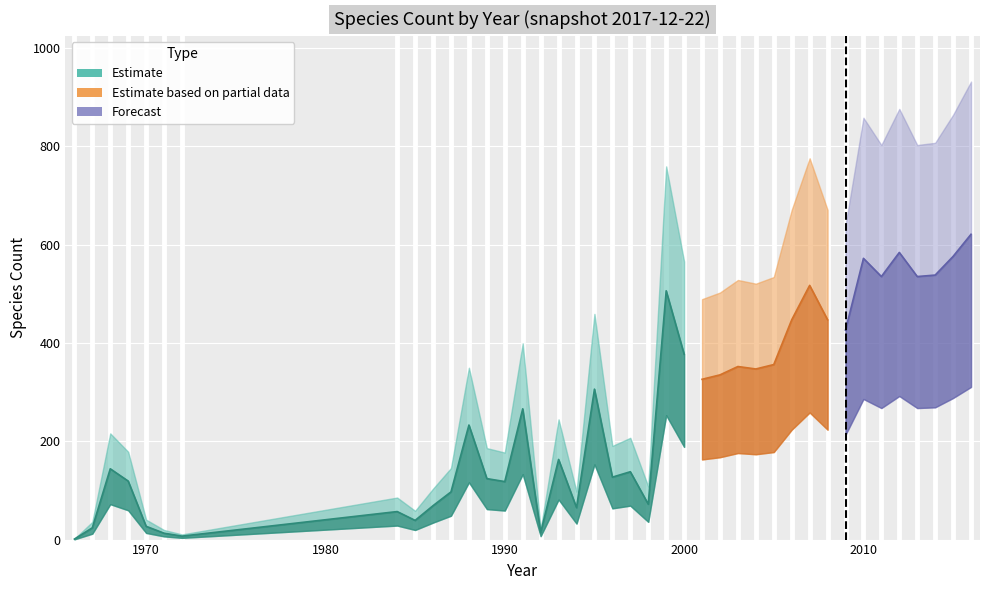

Rank the categories by value from lowest to highest.

1966, 1972, 1971, 1992, 1967, 1970, 1985, 1984, 1994, 1986, 1998, 1987, 1990, 1969, 1989, 1996, 1997, 1968, 1993, 1988, 1991, 1995, 2001, 2002, 2004, 2003, 2005, 2000, 2009, 2006, 2008, 1999, 2007, 2011, 2013, 2014, 2010, 2015, 2012, 2016